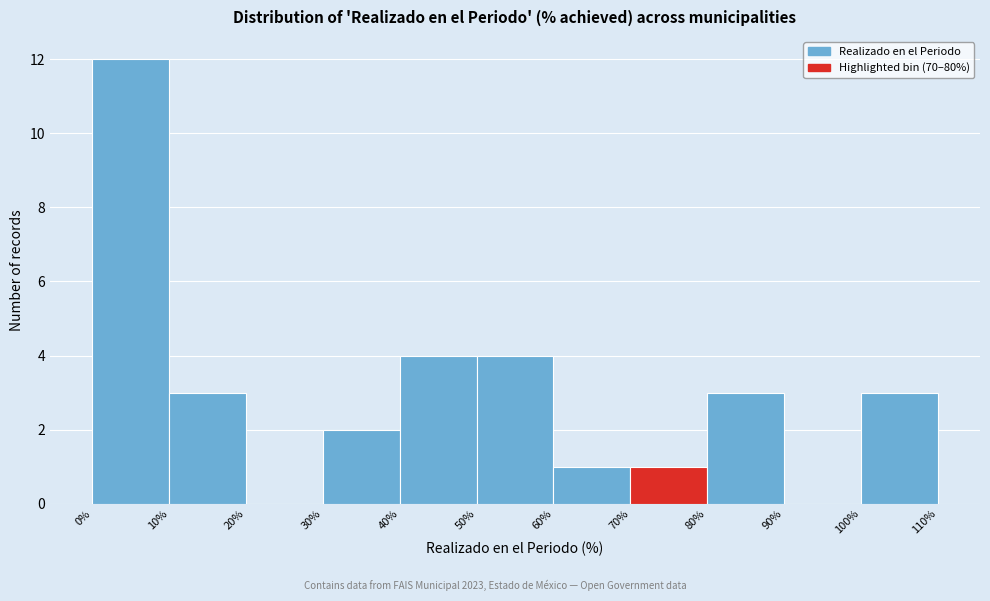

Reading left to right, transcribe this chart: for each bar, give the range it covers on the x-axis and its height. The values are not printed on the chart, so give them approximately, as read against the axis.

0% to 10%: 12
10% to 20%: 3
20% to 30%: 0
30% to 40%: 2
40% to 50%: 4
50% to 60%: 4
60% to 70%: 1
70% to 80%: 1
80% to 90%: 3
90% to 100%: 0
100% to 110%: 3